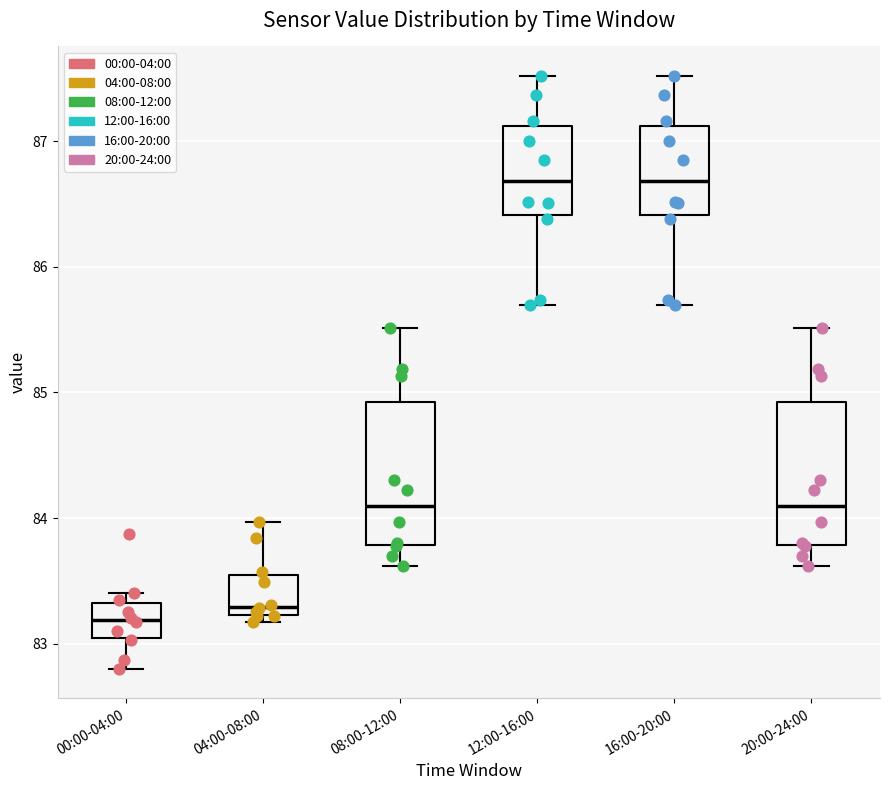

Where does the median line of the box for 20:00-24:00 sit on the y-axis? The values are not printed on the chart, so give them approximately, as read against the axis.

84.1